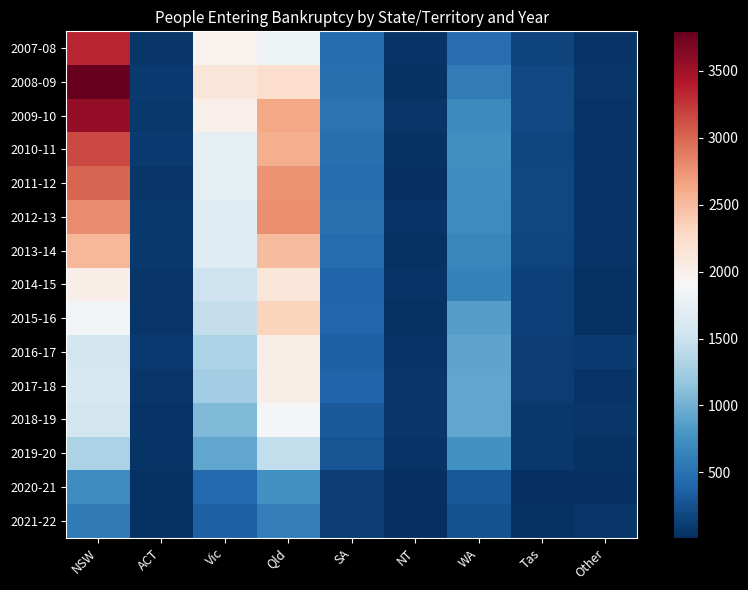

Reading right to left, list all the values displayed in this chart.

2007-08: Other=48	Tas=159	WA=467	NT=43	SA=445	Qld=1822	Vic=1964	ACT=72	NSW=3341
2008-09: Other=60	Tas=199	WA=575	NT=36	SA=475	Qld=2241	Vic=2126	ACT=94	NSW=3795
2009-10: Other=48	Tas=191	WA=707	NT=66	SA=506	Qld=2641	Vic=2003	ACT=86	NSW=3564
2010-11: Other=50	Tas=172	WA=737	NT=36	SA=483	Qld=2589	Vic=1736	ACT=87	NSW=3147
2011-12: Other=46	Tas=189	WA=729	NT=27	SA=453	Qld=2753	Vic=1727	ACT=71	NSW=3008
2012-13: Other=55	Tas=179	WA=718	NT=43	SA=491	Qld=2781	Vic=1678	ACT=86	NSW=2804
2013-14: Other=44	Tas=170	WA=667	NT=41	SA=456	Qld=2506	Vic=1679	ACT=80	NSW=2537
2014-15: Other=41	Tas=138	WA=633	NT=46	SA=396	Qld=2127	Vic=1515	ACT=72	NSW=2028
2015-16: Other=35	Tas=136	WA=857	NT=40	SA=410	Qld=2327	Vic=1453	ACT=62	NSW=1850
2016-17: Other=92	Tas=105	WA=902	NT=50	SA=356	Qld=2019	Vic=1307	ACT=90	NSW=1558
2017-18: Other=43	Tas=109	WA=916	NT=60	SA=384	Qld=2018	Vic=1246	ACT=66	NSW=1604
2018-19: Other=64	Tas=80	WA=918	NT=60	SA=314	Qld=1874	Vic=1071	ACT=54	NSW=1552
2019-20: Other=30	Tas=77	WA=765	NT=54	SA=273	Qld=1432	Vic=927	ACT=49	NSW=1313
2020-21: Other=24	Tas=20	WA=306	NT=13	SA=129	Qld=757	Vic=434	ACT=30	NSW=708
2021-22: Other=60	Tas=37	WA=256	NT=17	SA=104	Qld=611	Vic=367	ACT=34	NSW=561